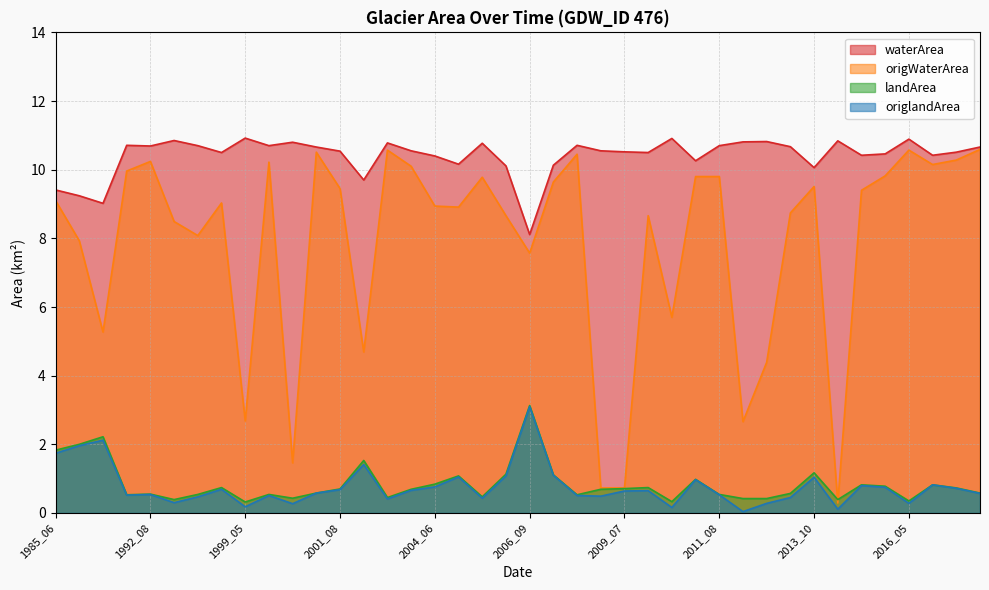

True or false: origlandArea and origWaterArea cross at least once.

False